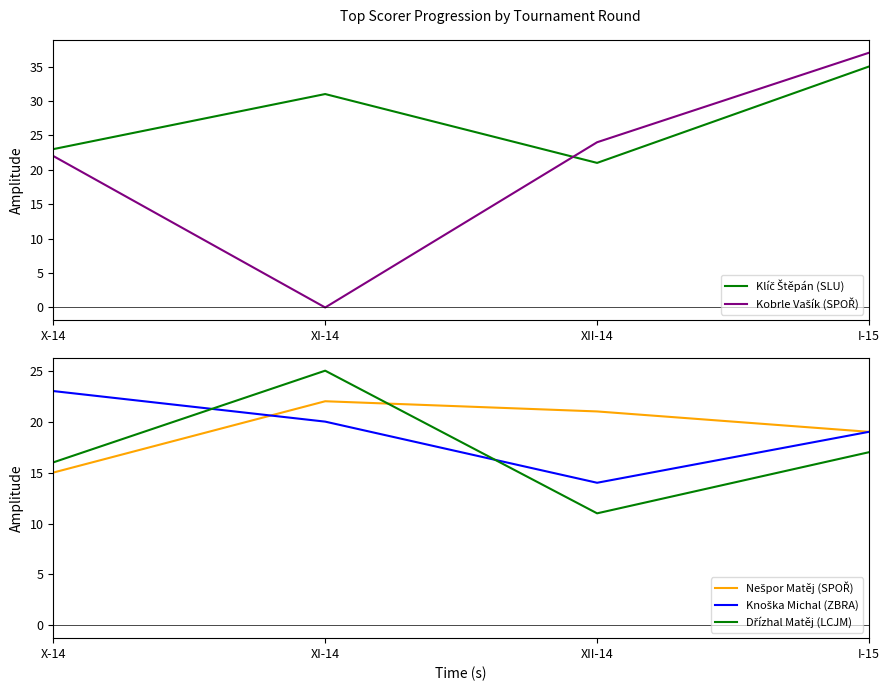

What position from the right is XII-14?

2